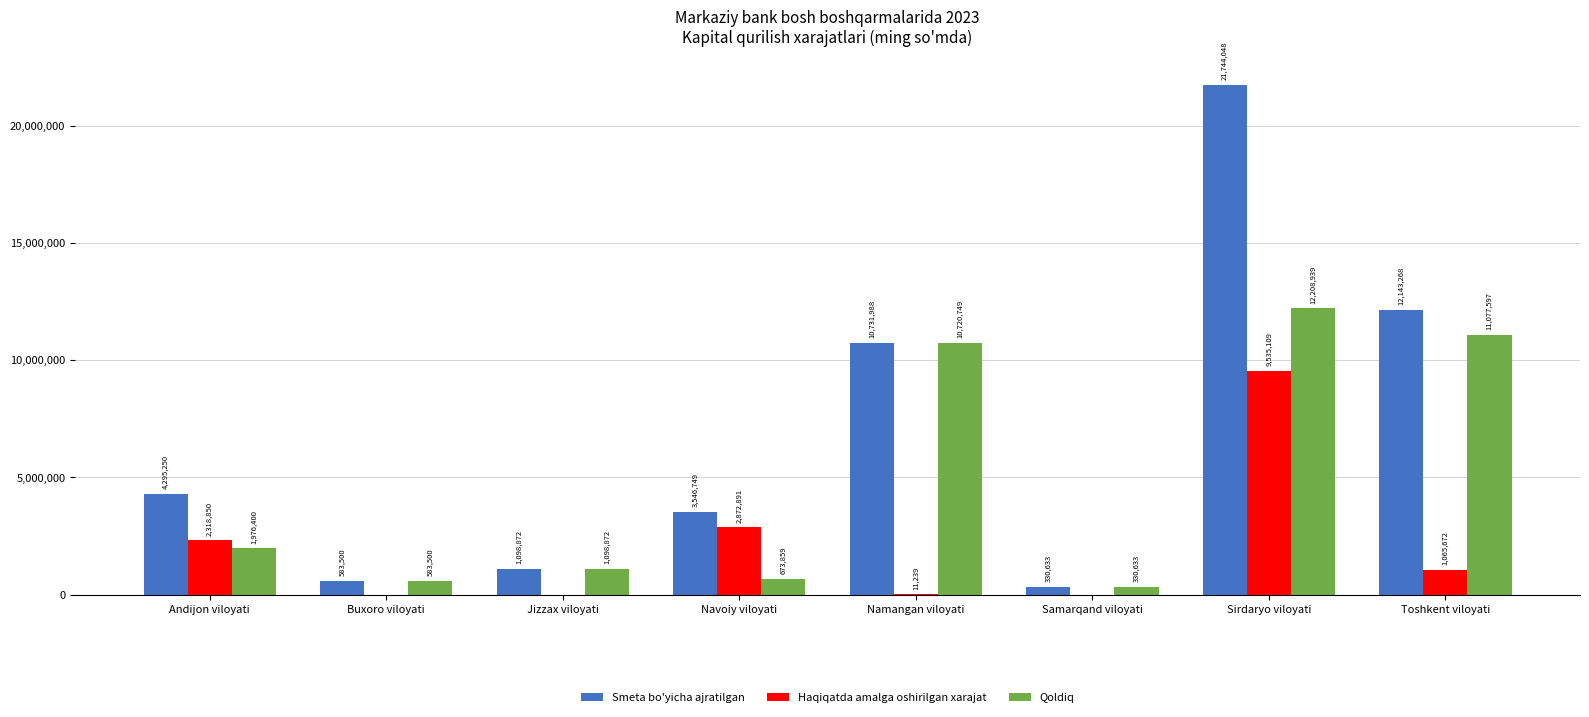

Between Sirdaryo viloyati and Toshkent viloyati, which series saw the biggest shift?

Smeta bo'yicha ajratilgan